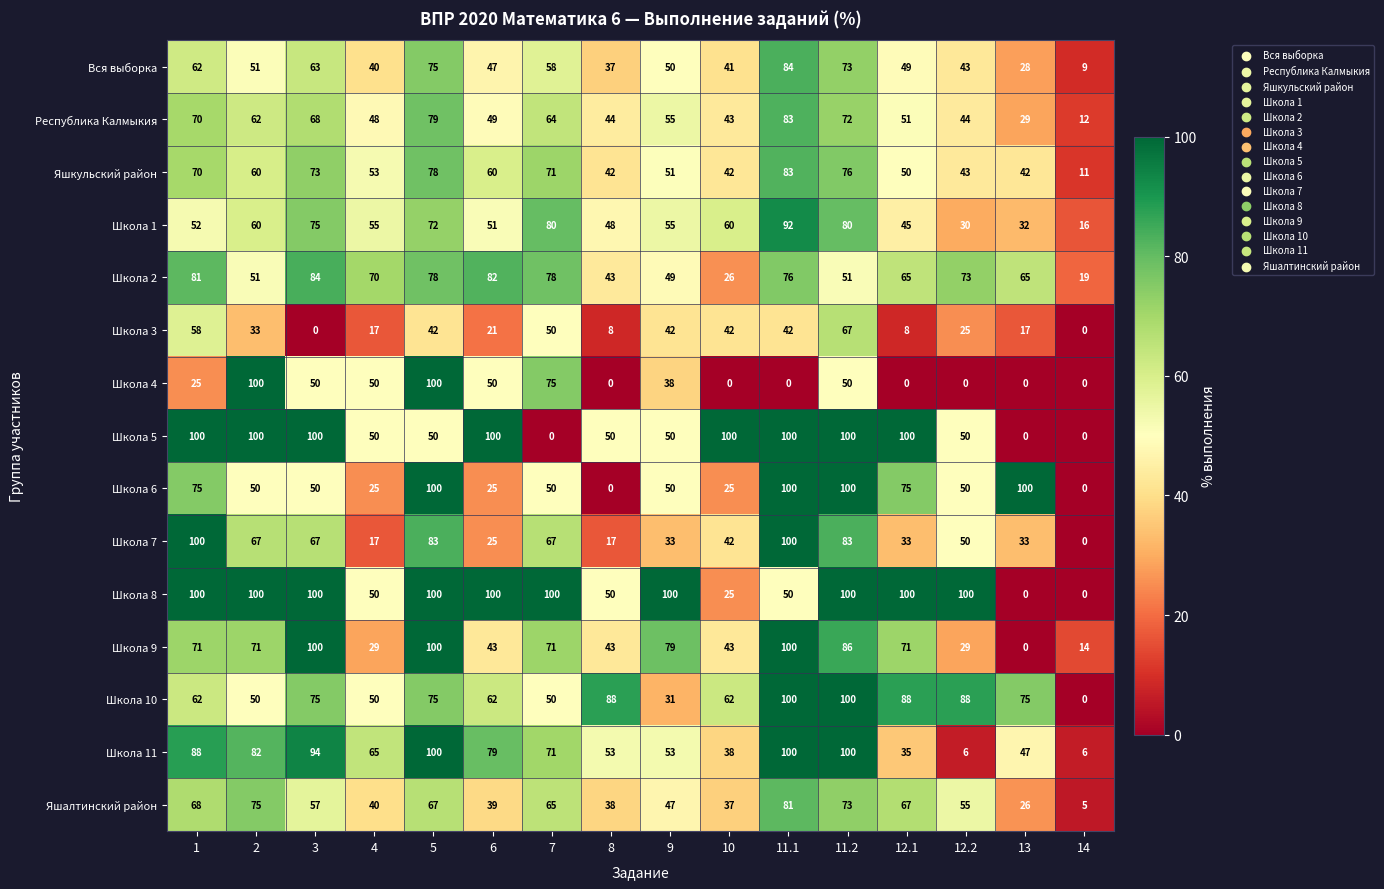

What is the difference between the highest and lowest values at 5?

58